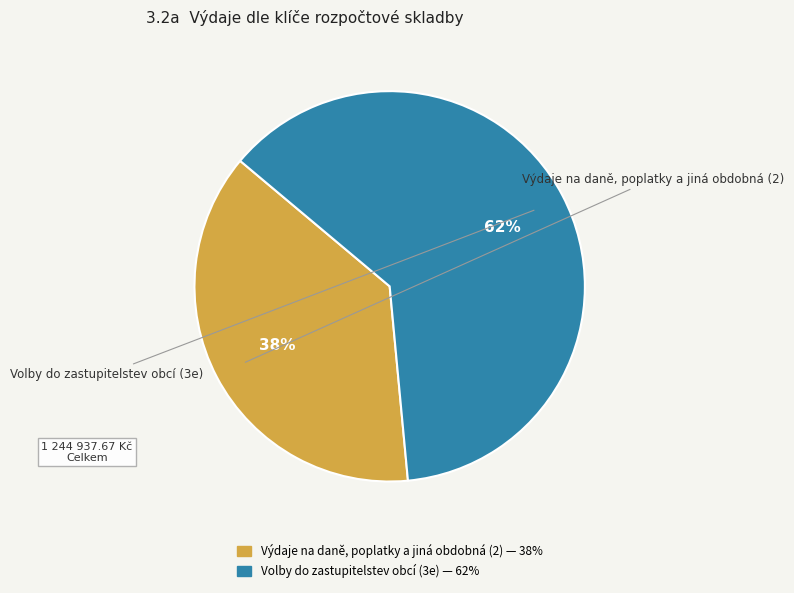

Which category has the smallest portion of the pie?

Výdaje na daně, poplatky a jiná obdobná (2)